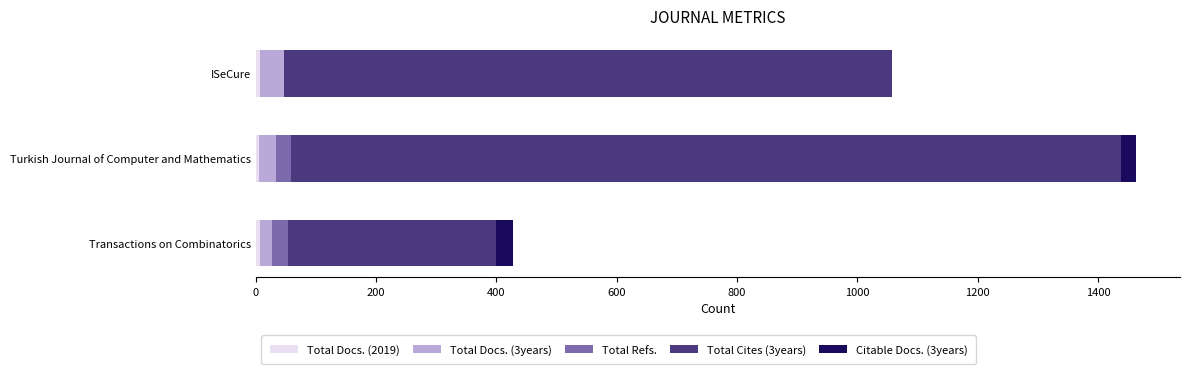

Which series has the largest total across all categories?

Total Cites (3years)